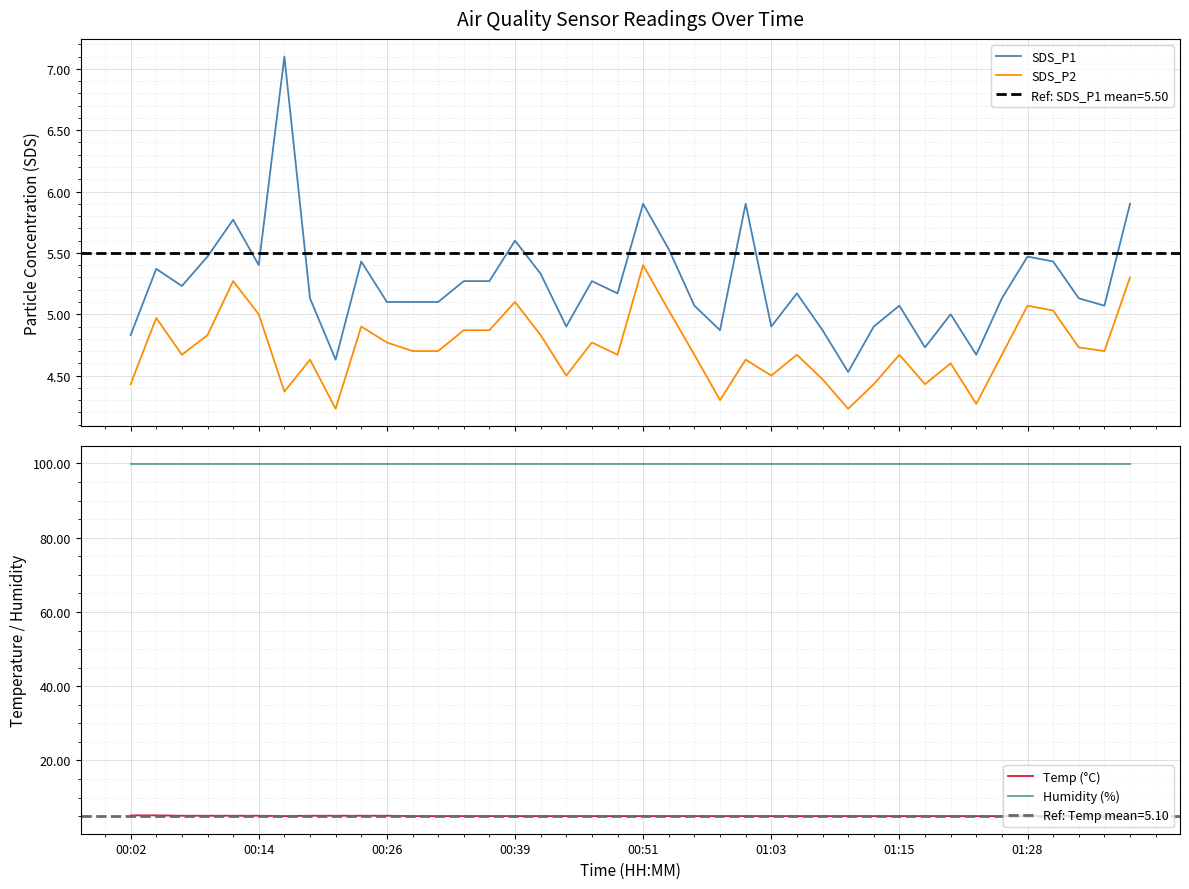

What are all the series names shown in the legend?

SDS_P1, SDS_P2, Temp (°C), Humidity (%)